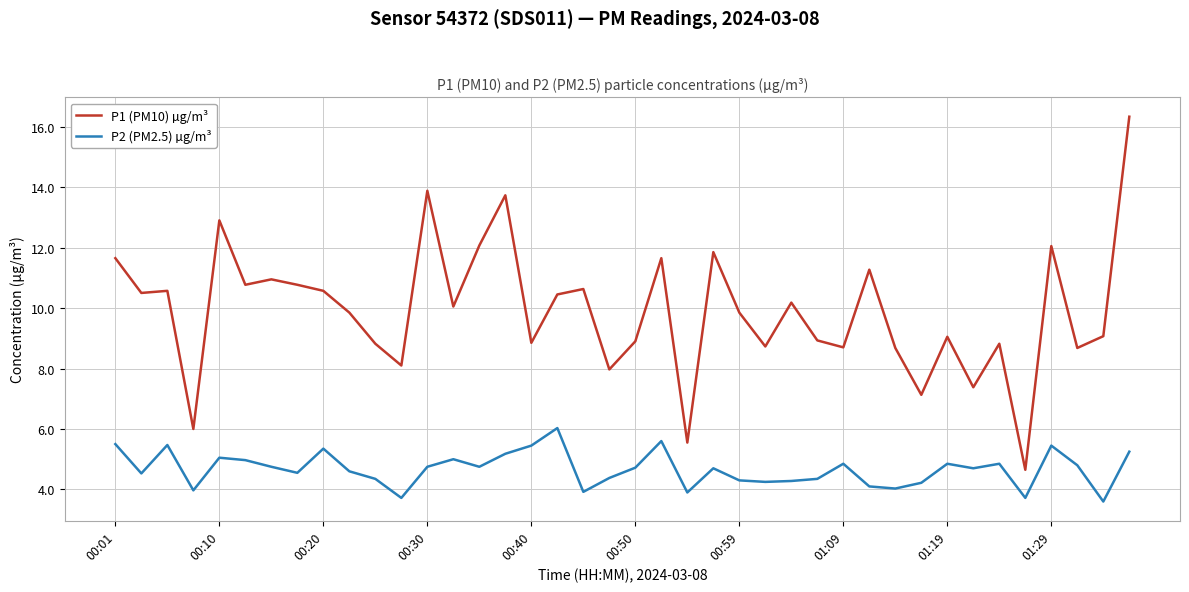

True or false: P2 (PM2.5) µg/m³ has more than 2 points higher than both neighbors.

True